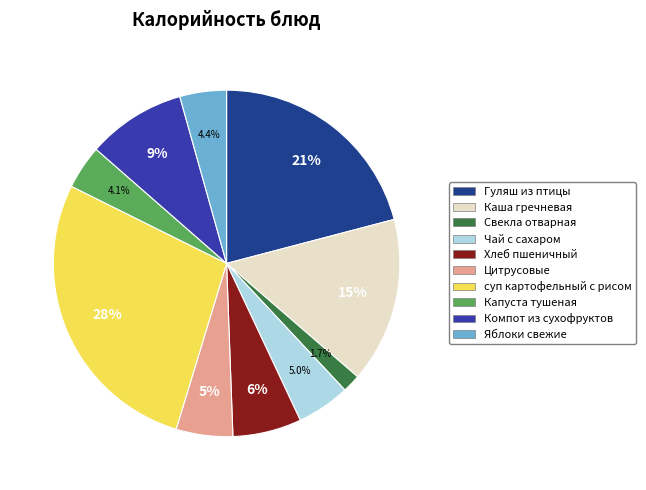

Do Чай с сахаром and Хлеб пшеничный together represent more than half of the pie?

No